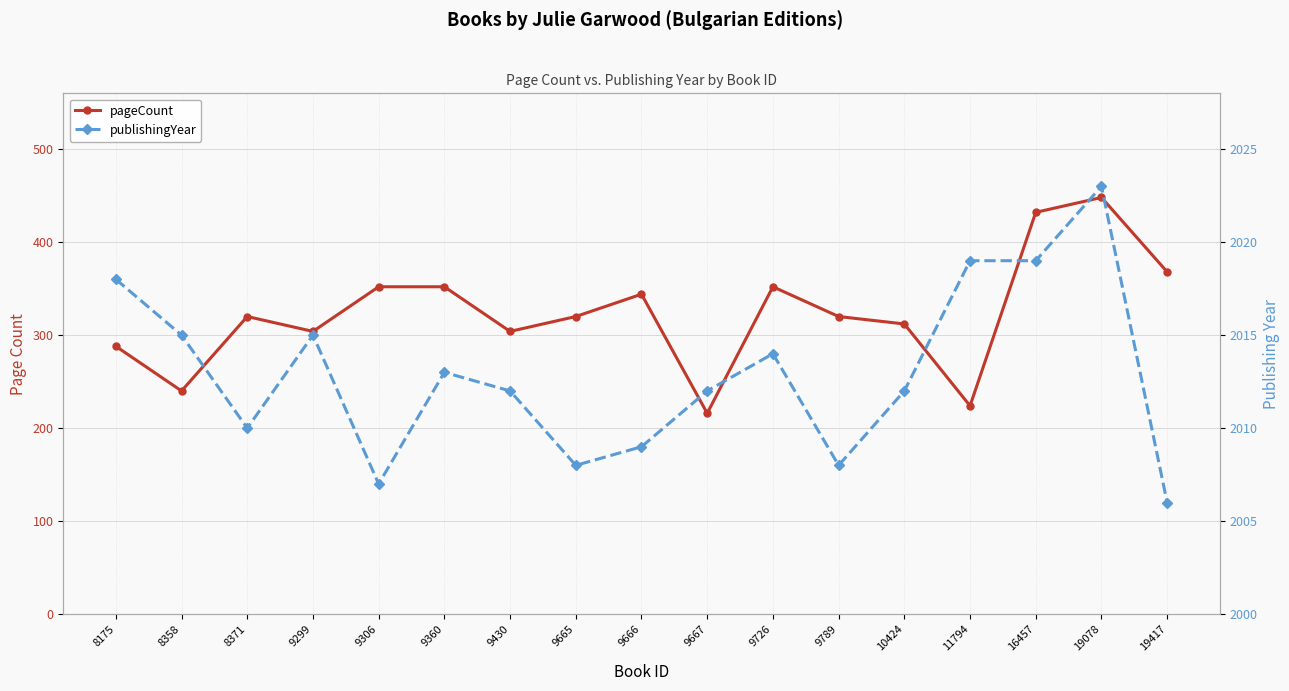

Reading left to right, list all the values displayed in this chart.

pageCount: 8175=288	8358=240	8371=320	9299=304	9306=352	9360=352	9430=304	9665=320	9666=344	9667=216	9726=352	9789=320	10424=312	11794=224	16457=432	19078=448	19417=368
publishingYear: 8175=2018	8358=2015	8371=2010	9299=2015	9306=2007	9360=2013	9430=2012	9665=2008	9666=2009	9667=2012	9726=2014	9789=2008	10424=2012	11794=2019	16457=2019	19078=2023	19417=2006